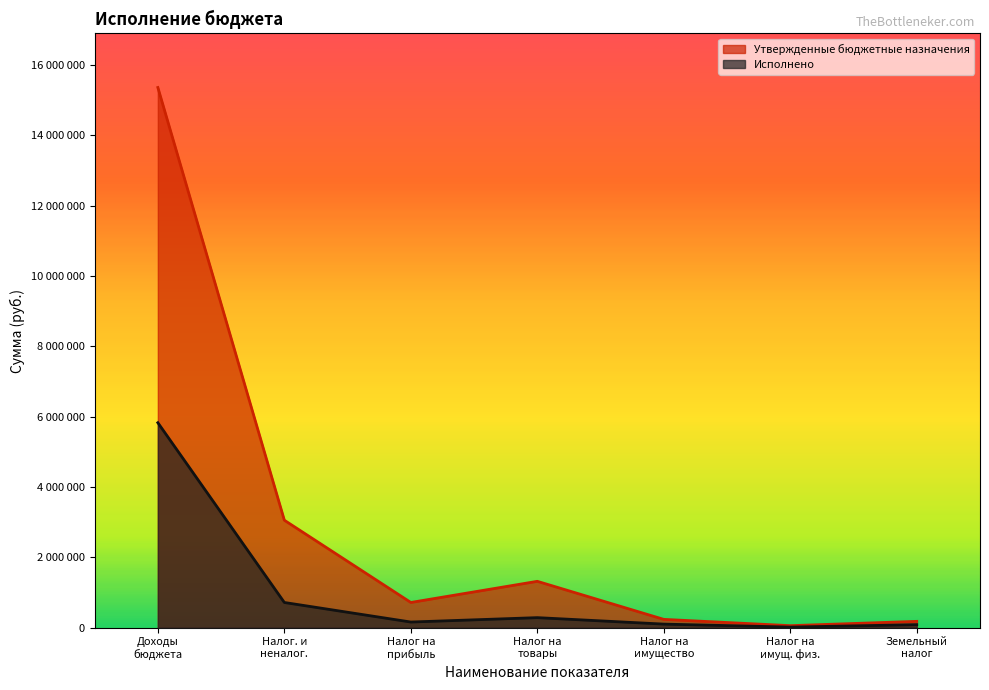

Is the value of Утвержденные бюджетные назначения at Налог на имущ. физ. greater than the value of Исполнено at Земельный налог?

No